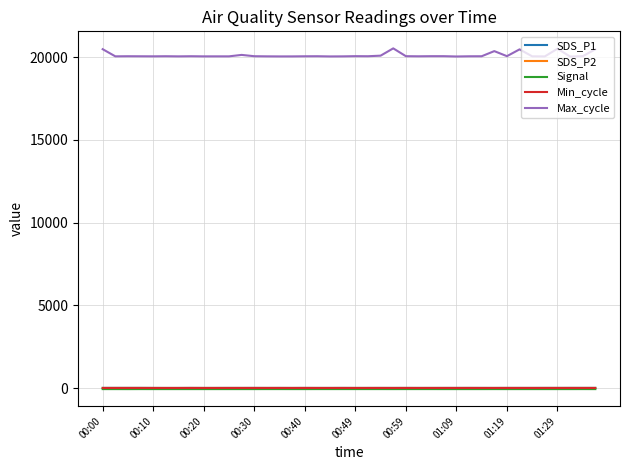

True or false: Min_cycle and Max_cycle intersect in this chart.

False